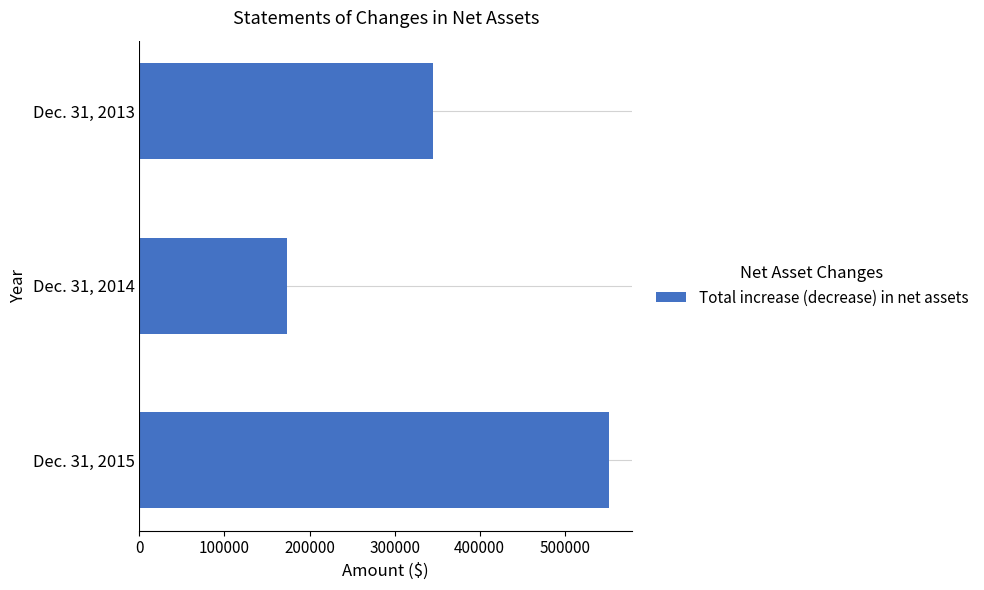

What is the sum of all values?

1070325